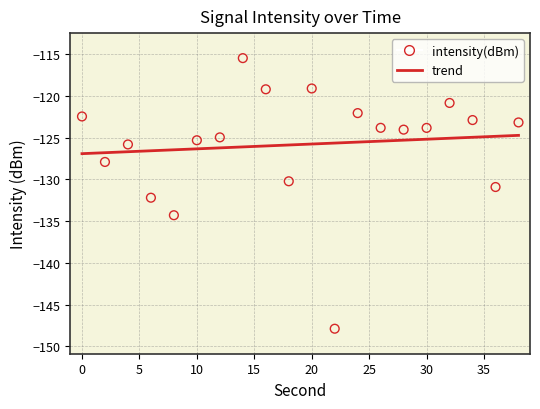

What is the range of X values (max minus min)?

38.0